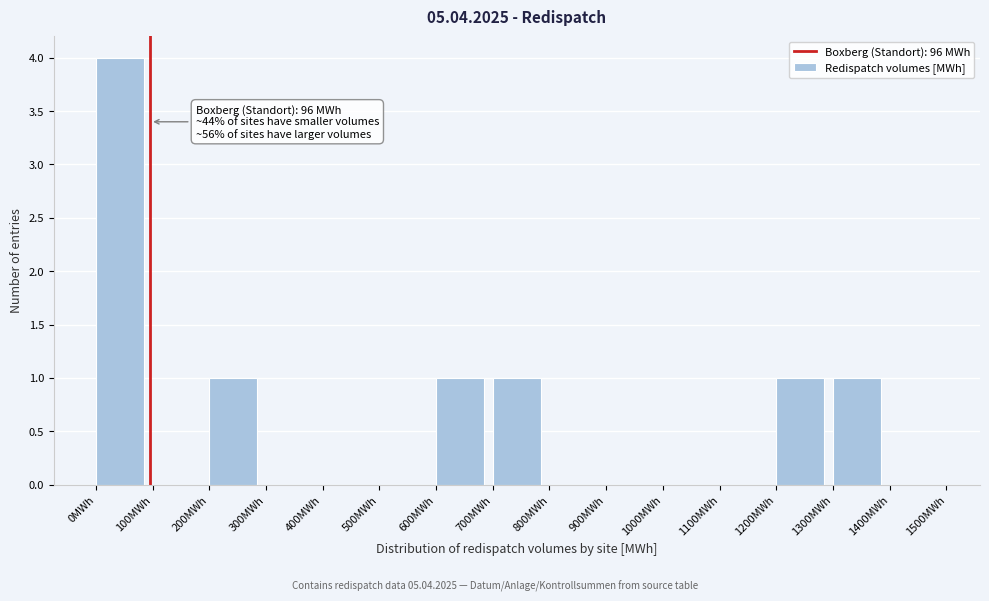

Which range on the x-axis has the tallest bar?

0 to 100